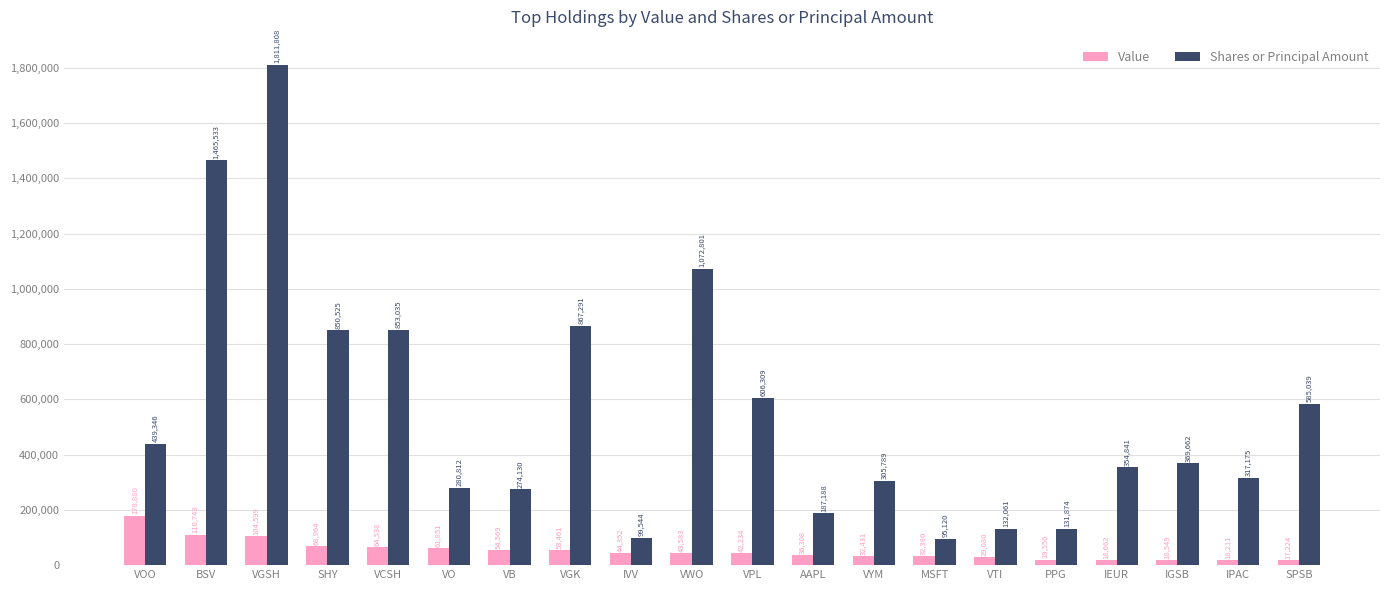

What is the label of the 19th bar from the right?

BSV